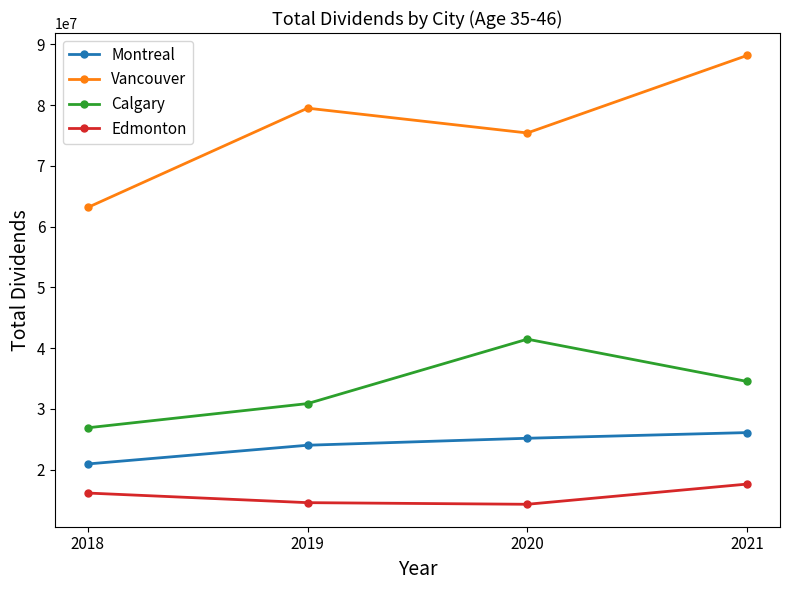

Between 2019 and 2020, which series saw the biggest shift?

Calgary